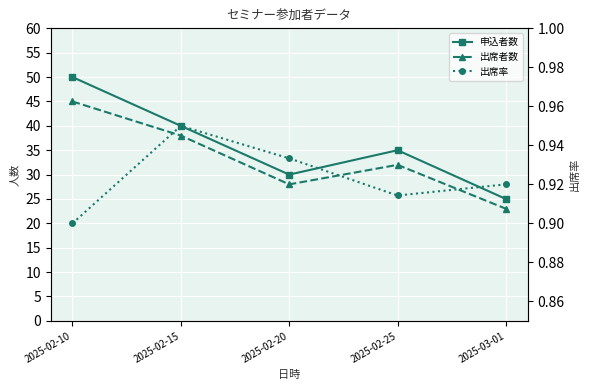

How many distinct data groups are displayed?

3